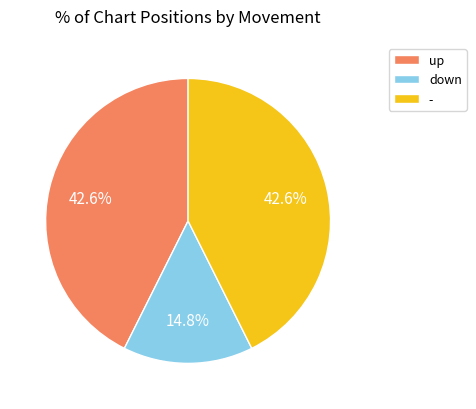

Do down and up together represent more than half of the pie?

Yes